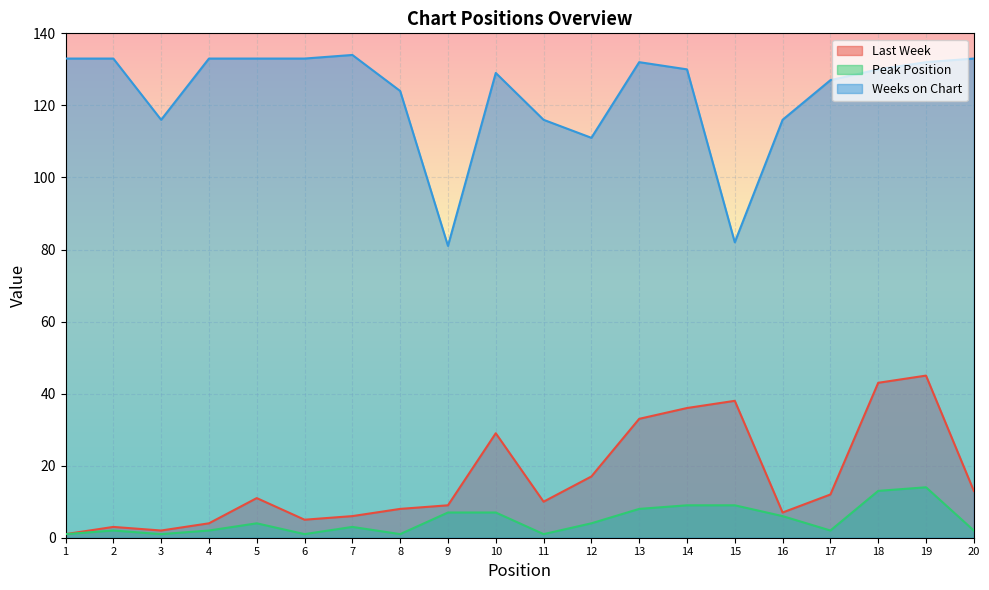

At 14, list the series in order from largest to smallest.

Weeks on Chart, Last Week, Peak Position